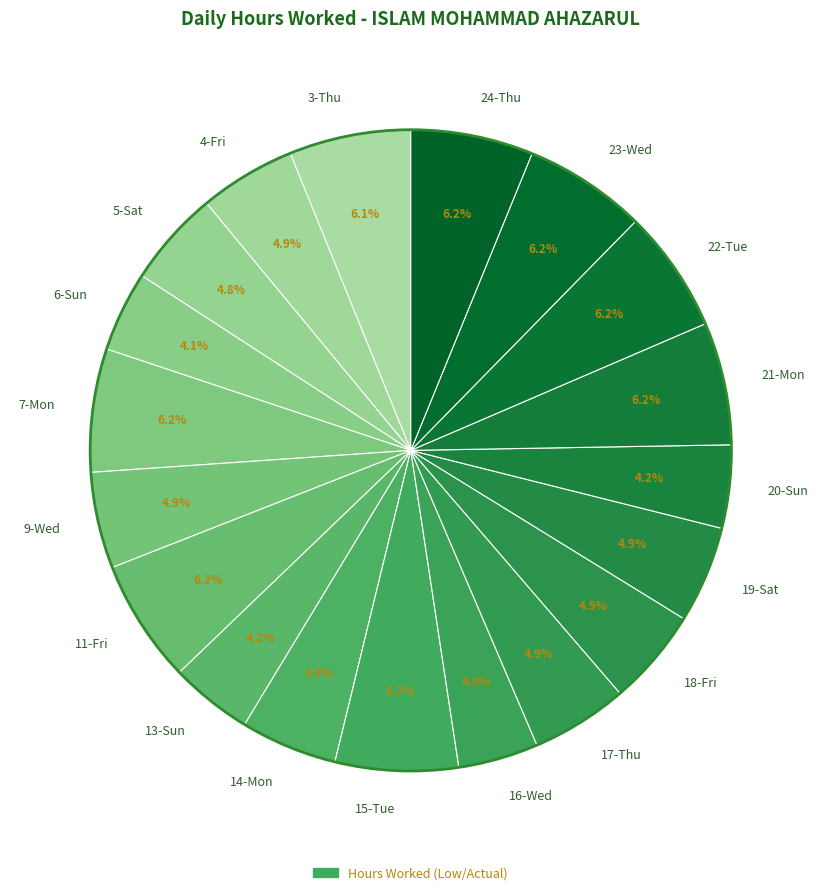

Is it true that 21-Mon is 6% of the pie?

True